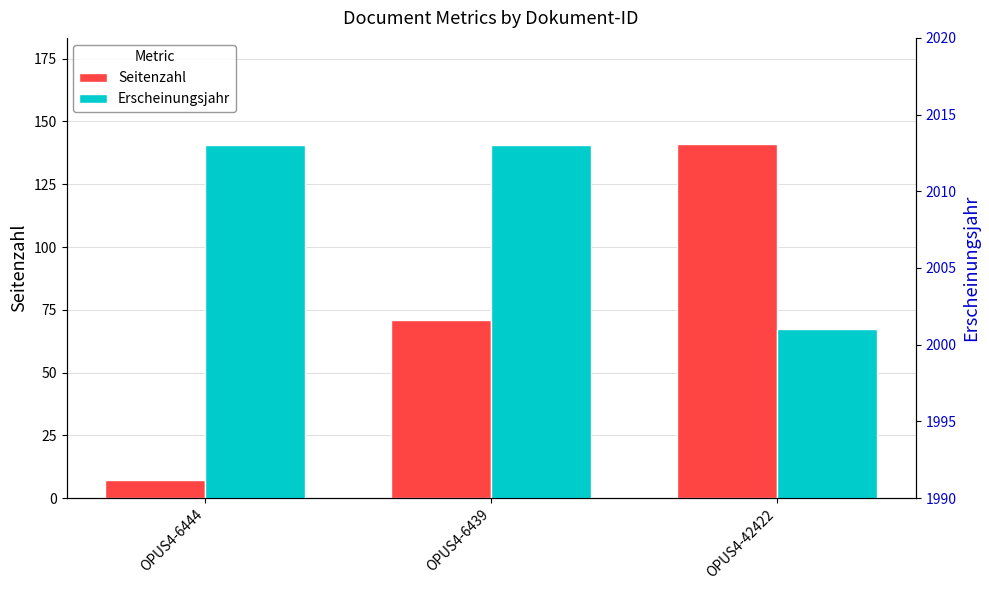

Where is Erscheinungsjahr nearest to the value 2007?

OPUS4-6444